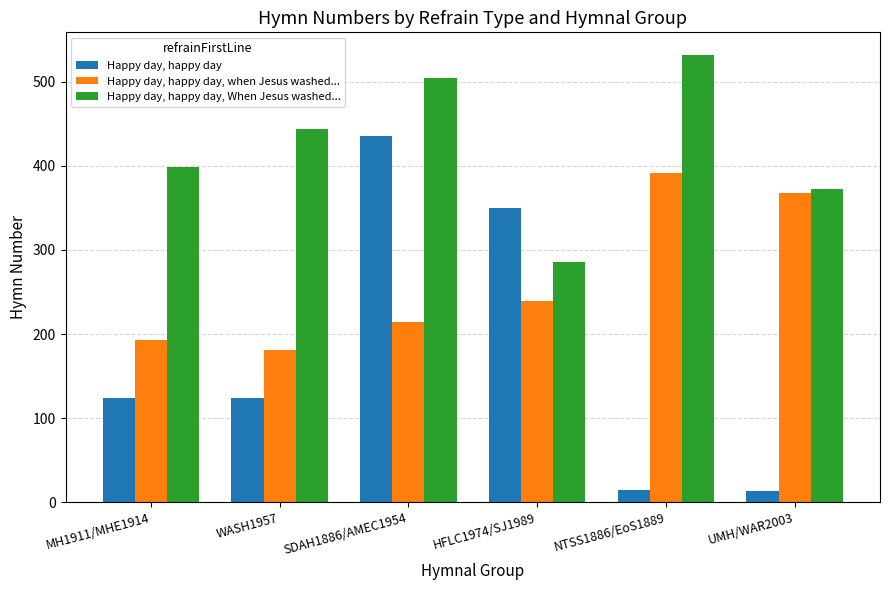

What position from the left is NTSS1886/EoS1889?

5